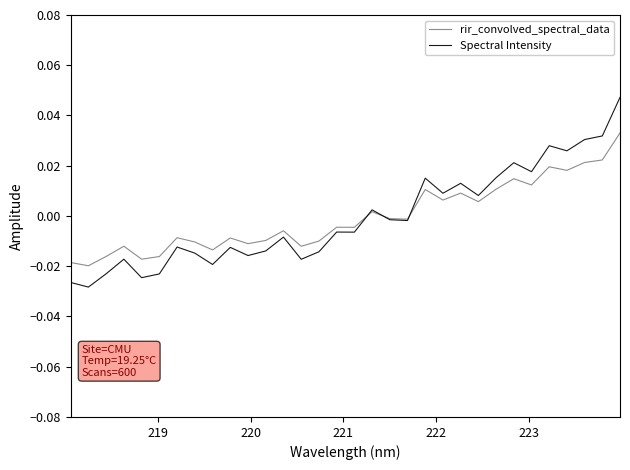

Rank the series by their maximum value, from highest to lowest.

Spectral Intensity, rir_convolved_spectral_data